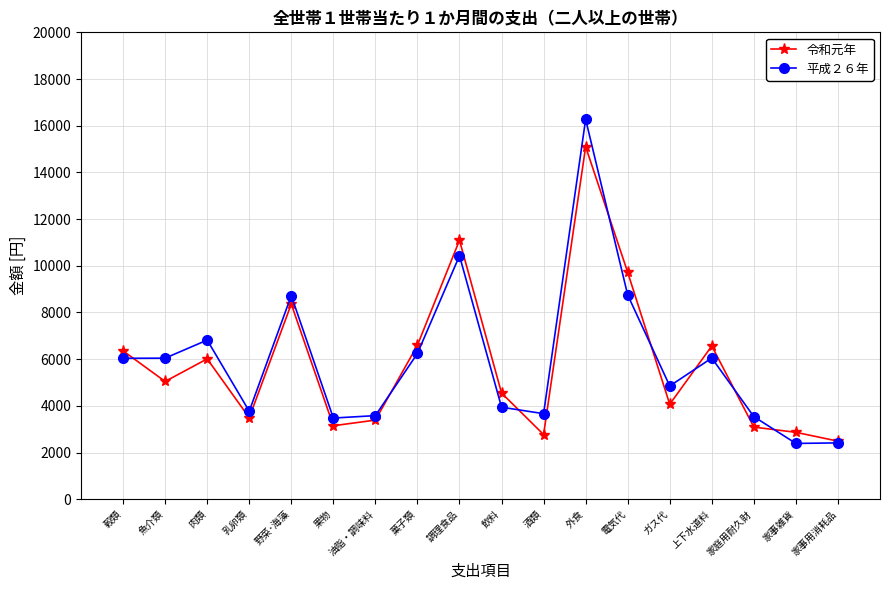

Which series has the largest range (max minus min)?

平成２６年